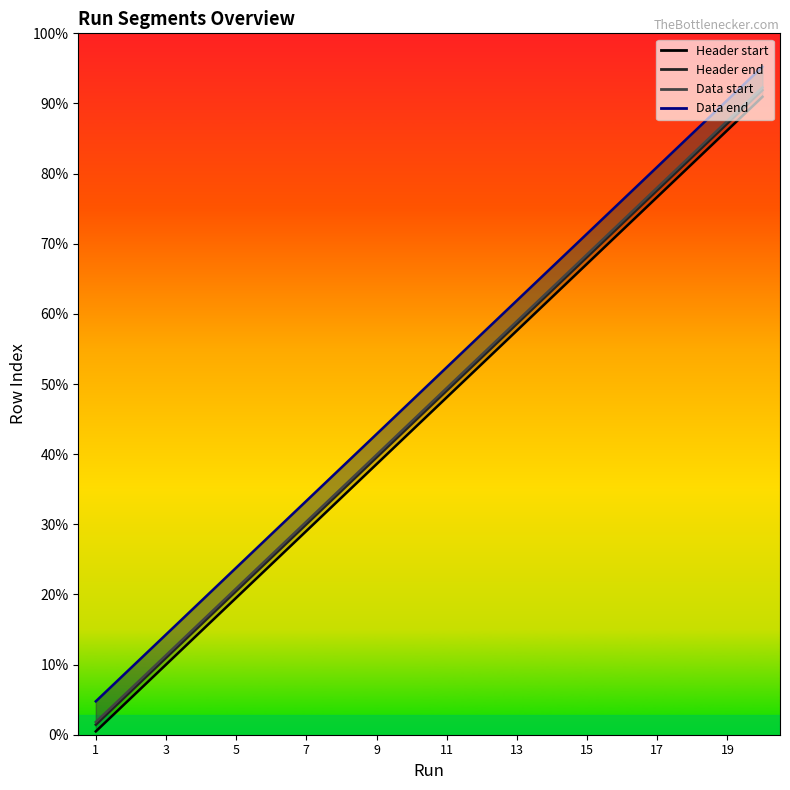

What is the average value of the Data end series?

525